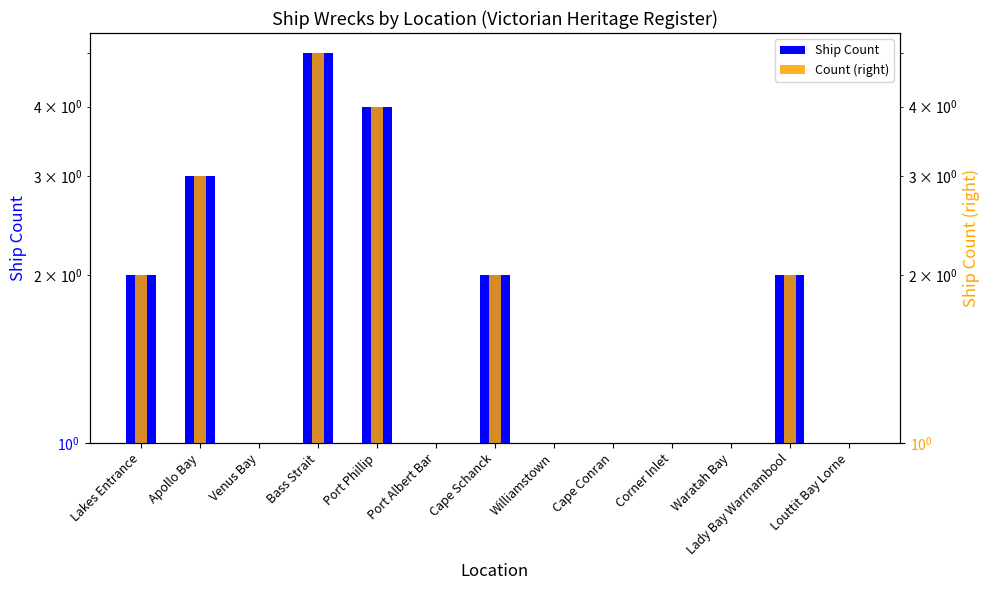

Which category has the lowest value in the Ship Count series?

Venus Bay